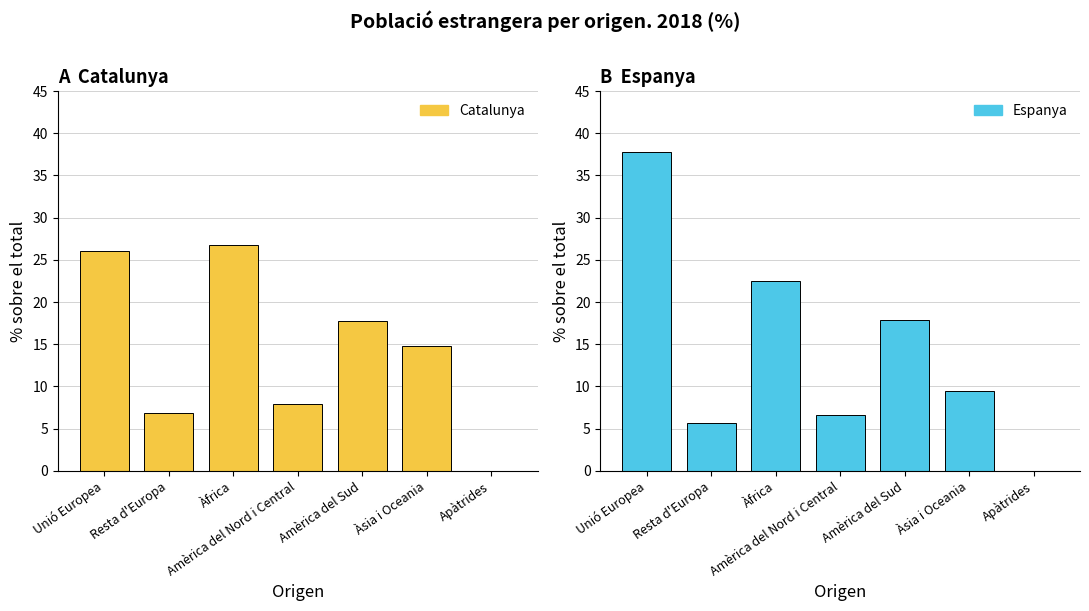

List the series in order of their peak value, lowest first.

Catalunya, Espanya